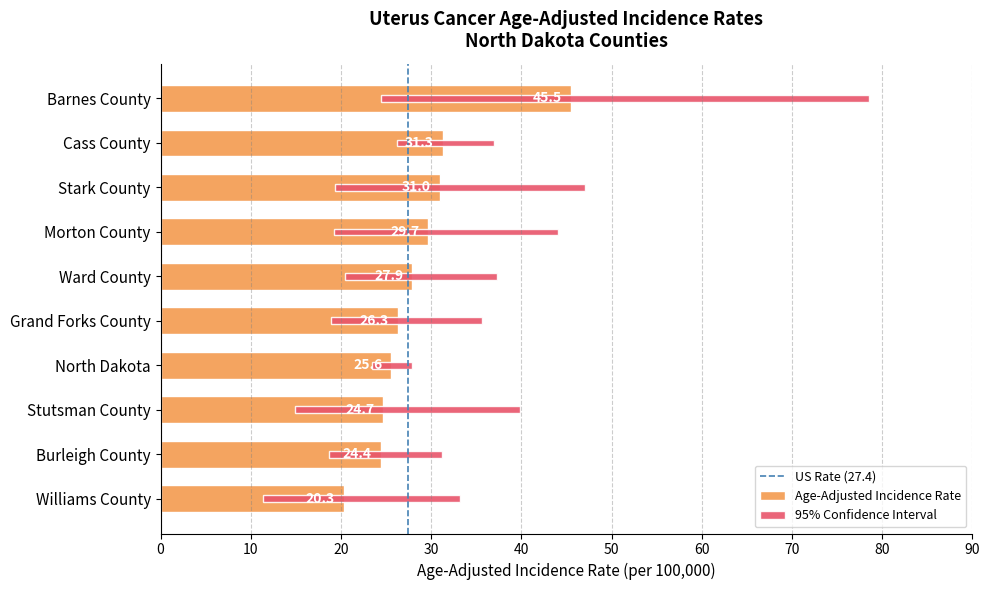

Between Morton County and Burleigh County, which is larger?

Morton County